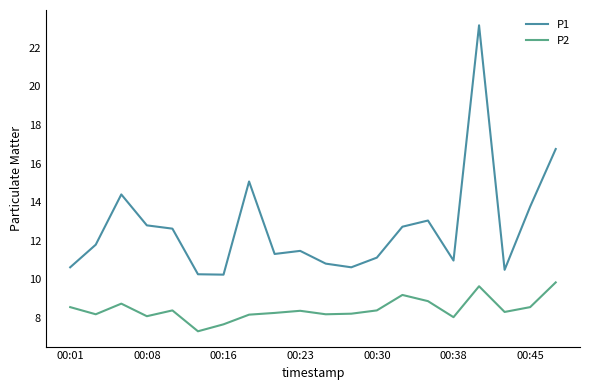

True or false: P2 and P1 intersect in this chart.

False